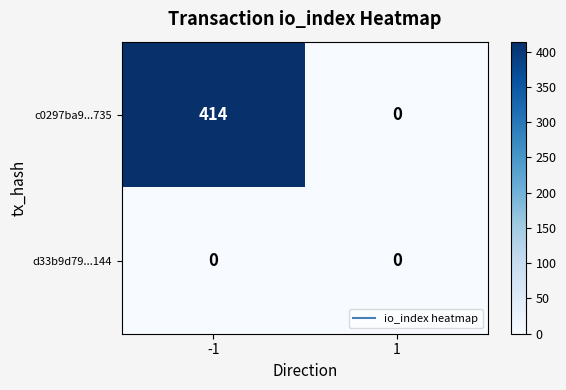

The value of d33b9d79...144 at -1 is 0. True or false?

True